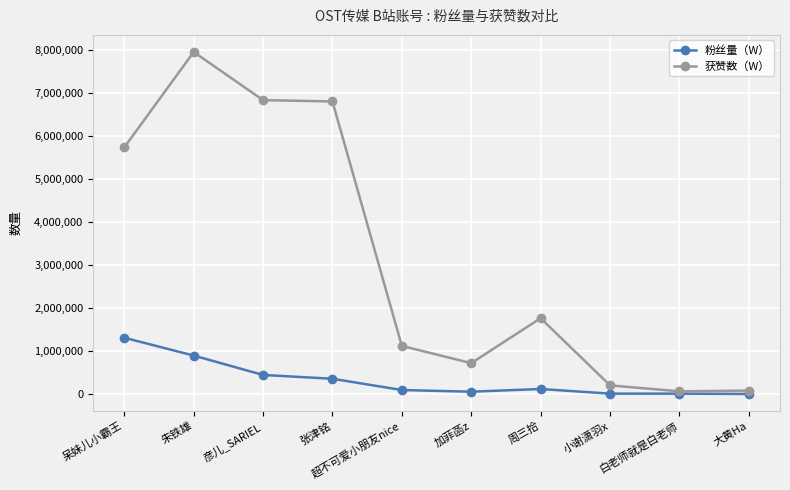

How many lines are shown in the chart?

2